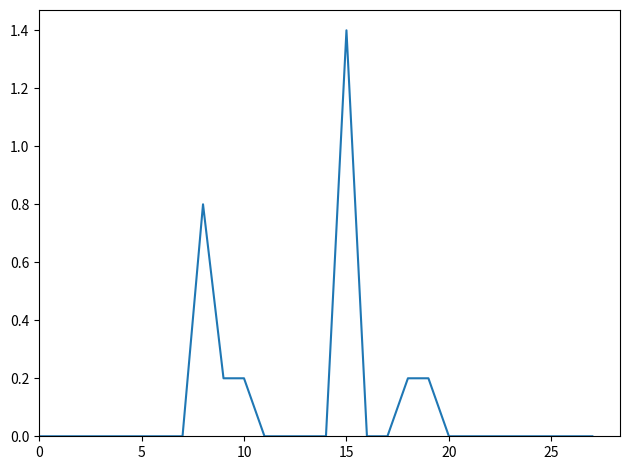

What is the greatest value displayed?

1.4